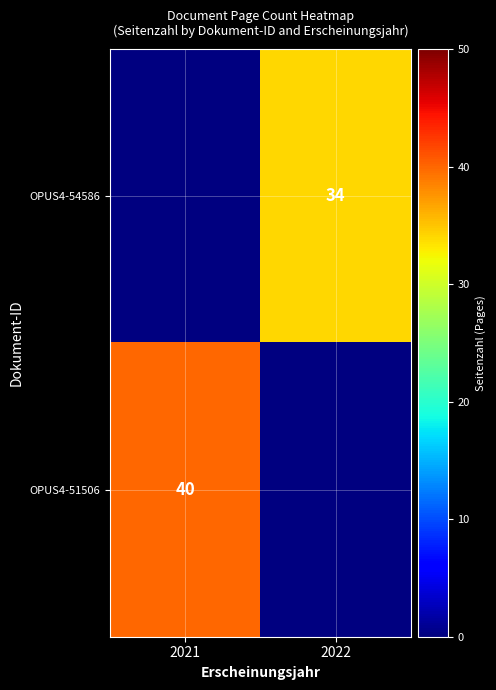

True or false: OPUS4-51506 has a value of 16 at 2021.

False